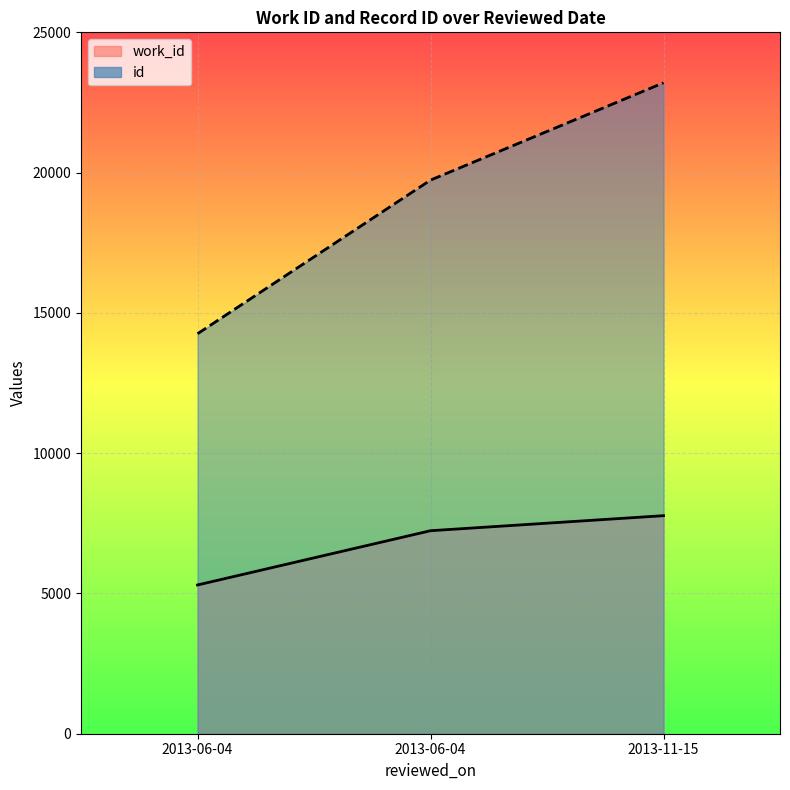

Reading left to right, transcribe all the data shown in this chart.

work_id: 2013-06-04=5302	2013-06-04=7236	2013-11-15=7772
id: 2013-06-04=14257	2013-06-04=19733	2013-11-15=23202